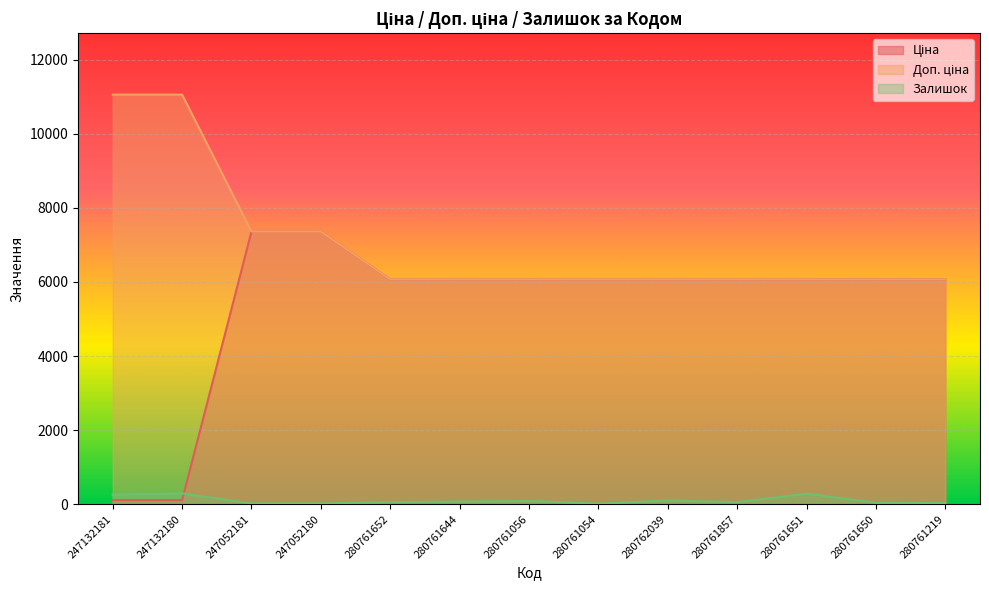

Is the value of Доп. ціна at 280761644 greater than the value of Ціна at 280761219?

No